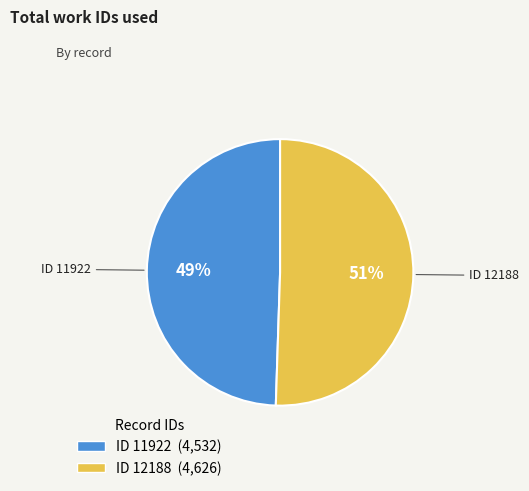

To the nearest percent, what is the average slice percentage?

50%